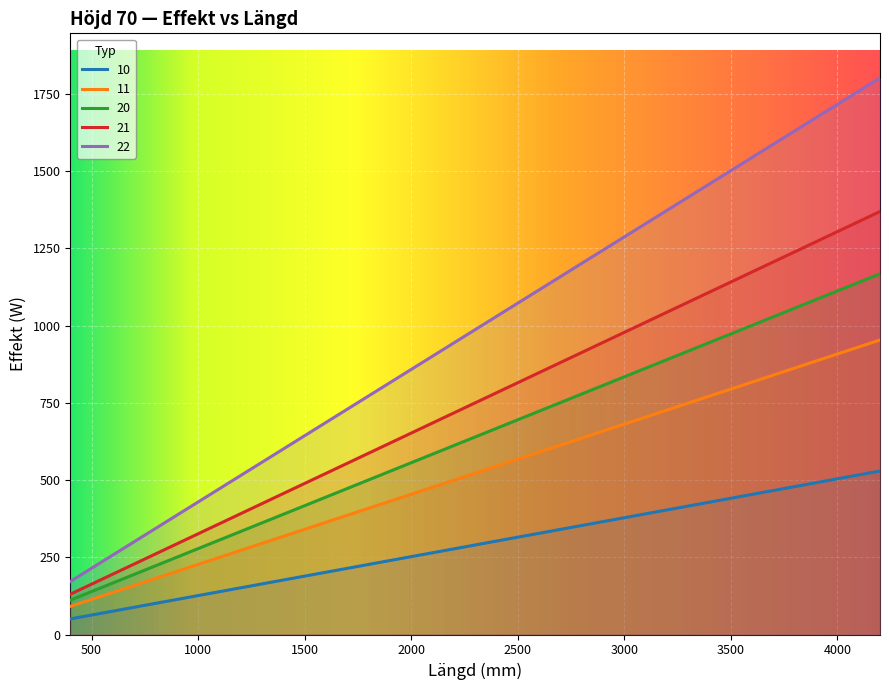

How many values in the 22 series exceed 858?

16